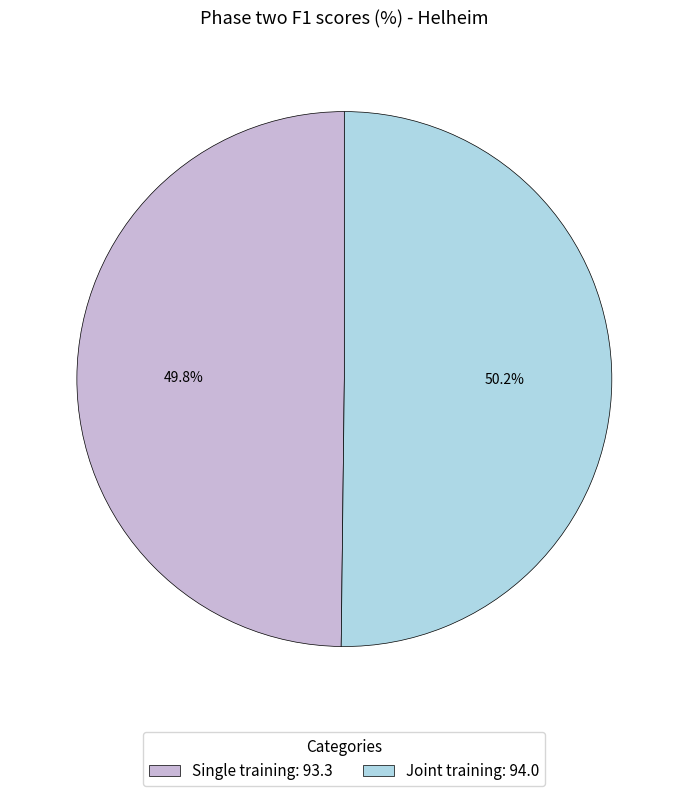

What is the total percentage of Single training and Joint training?

100.0%